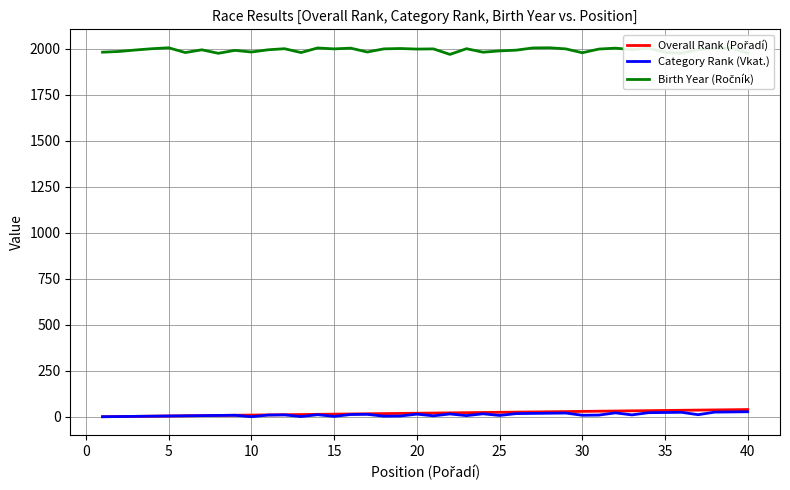

What is the greatest value displayed?

2006